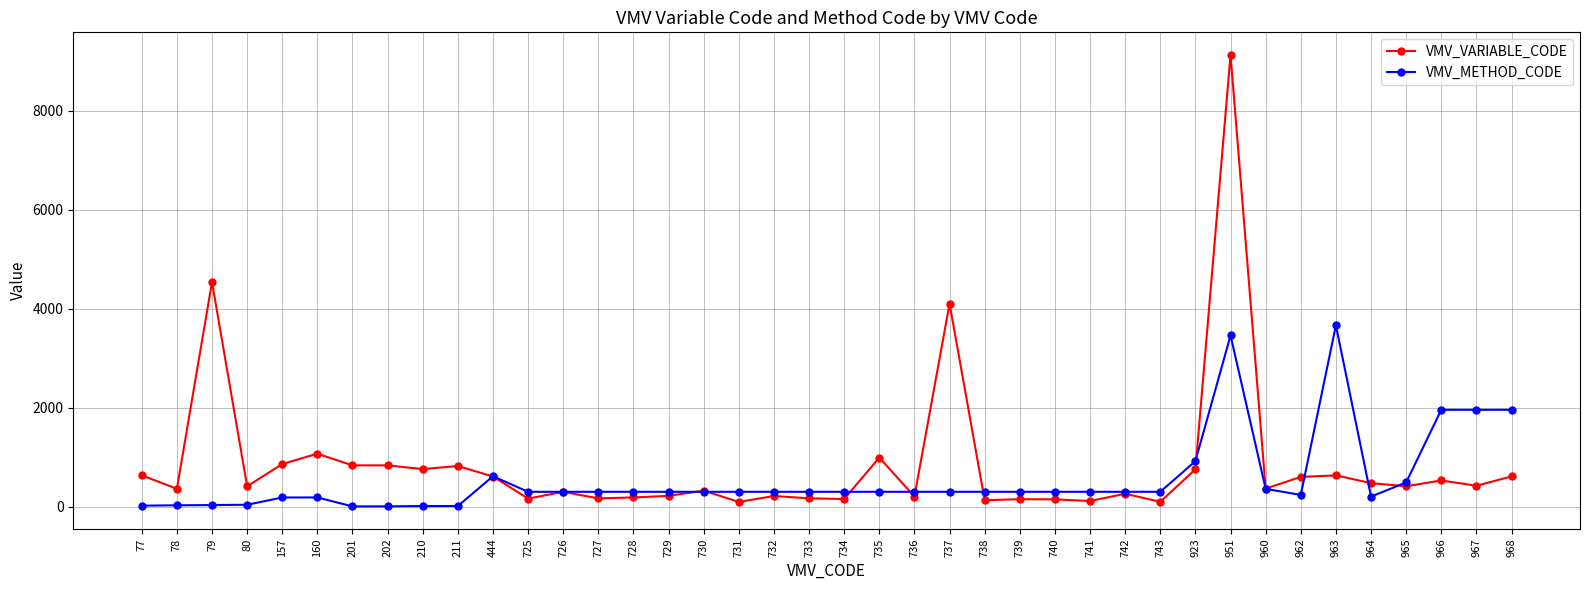

What is the value of the VMV_VARIABLE_CODE point at the 40th from the left?

613